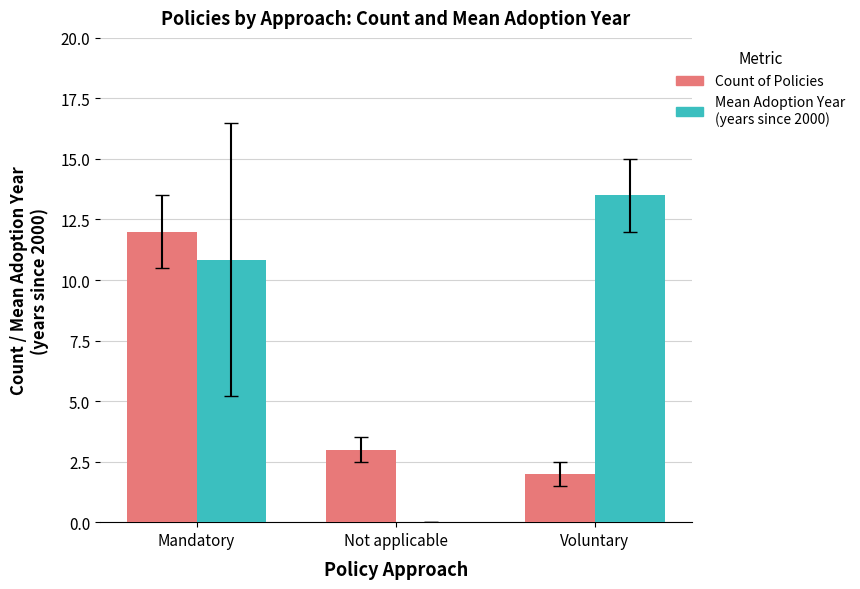

What is the total value across all series at Not applicable?

3.0